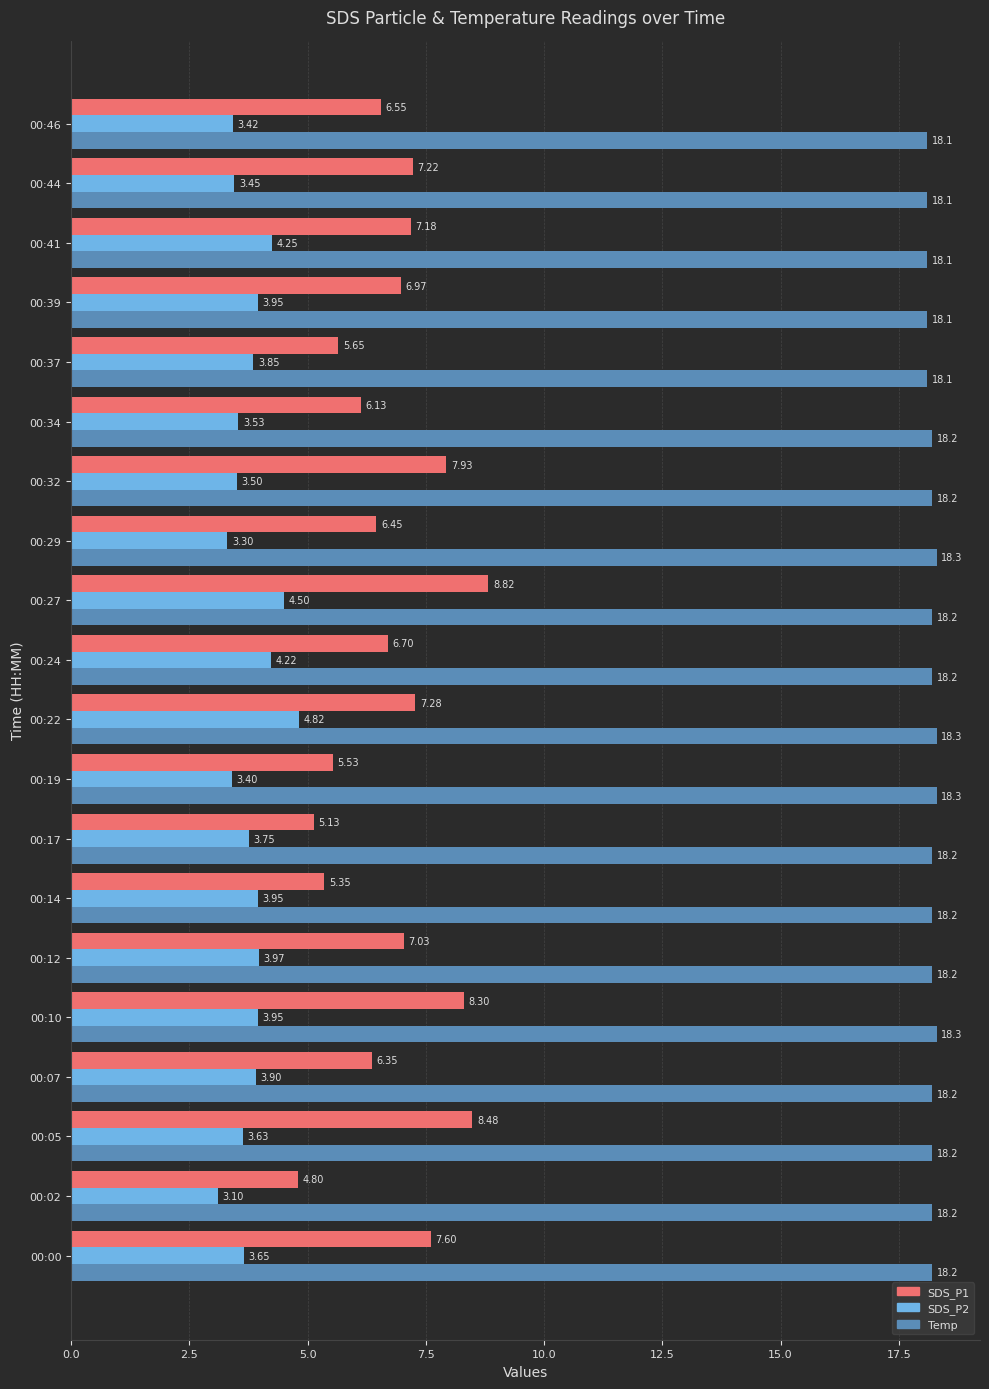

What is the average value of the Temp series?

18.2